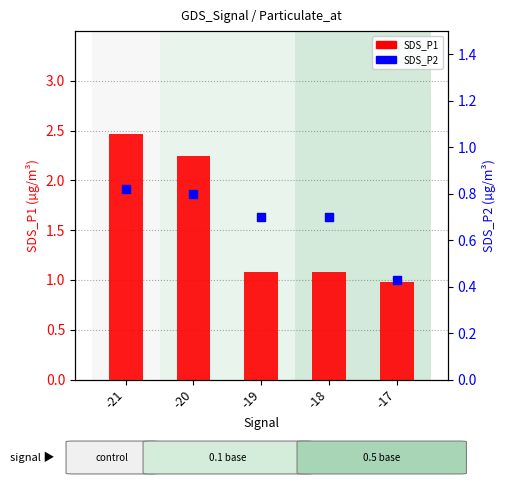

At how many categories does at least one series exceed 0?

5